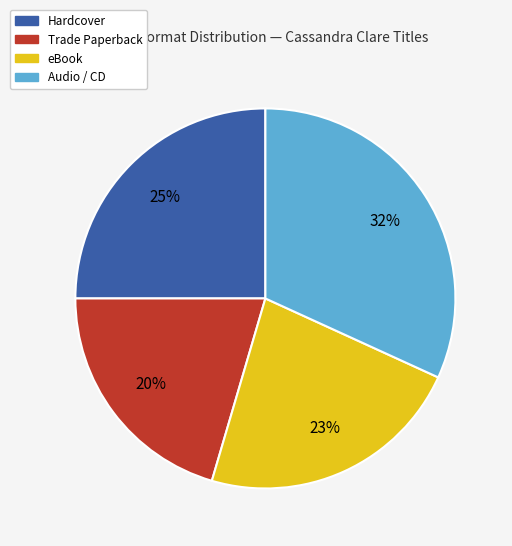

True or false: Trade Paperback accounts for 6% of the total.

False